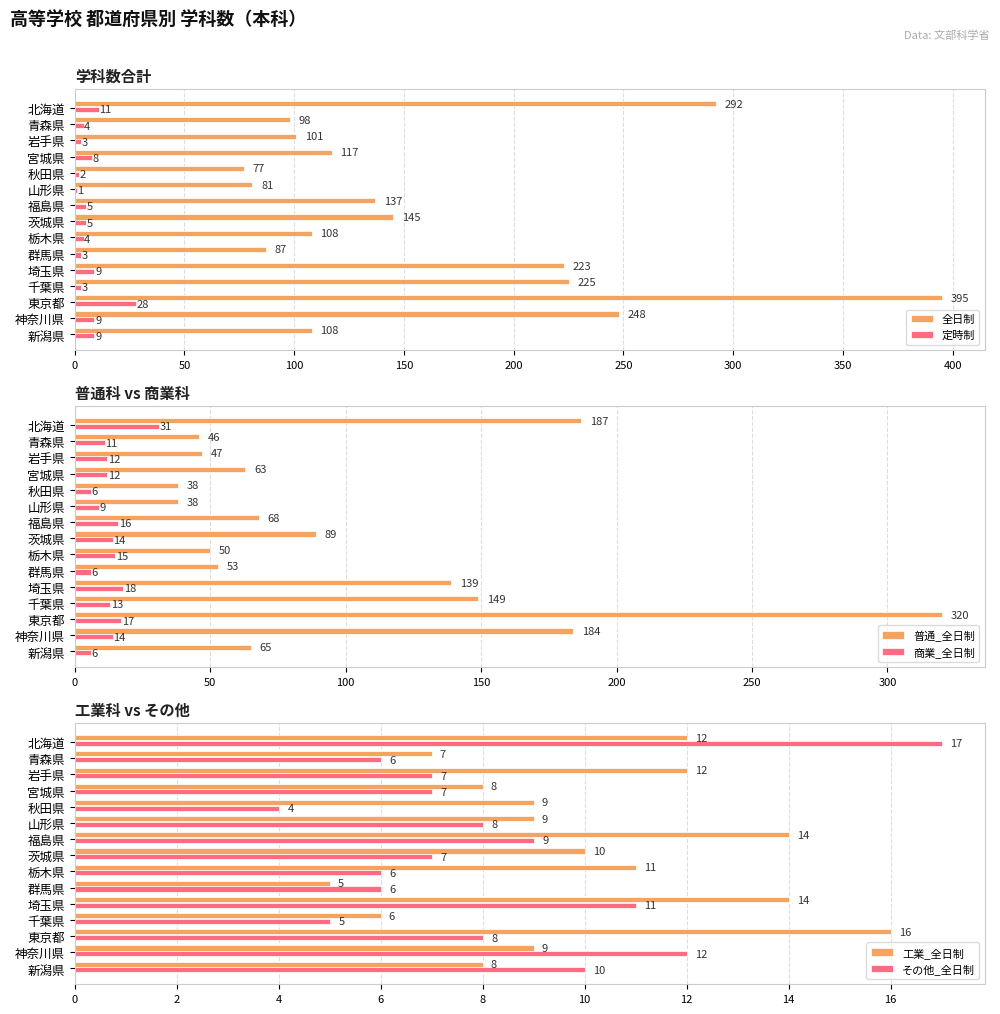

What is the value of the 普通_全日制 bar at the 12th from the left?

149